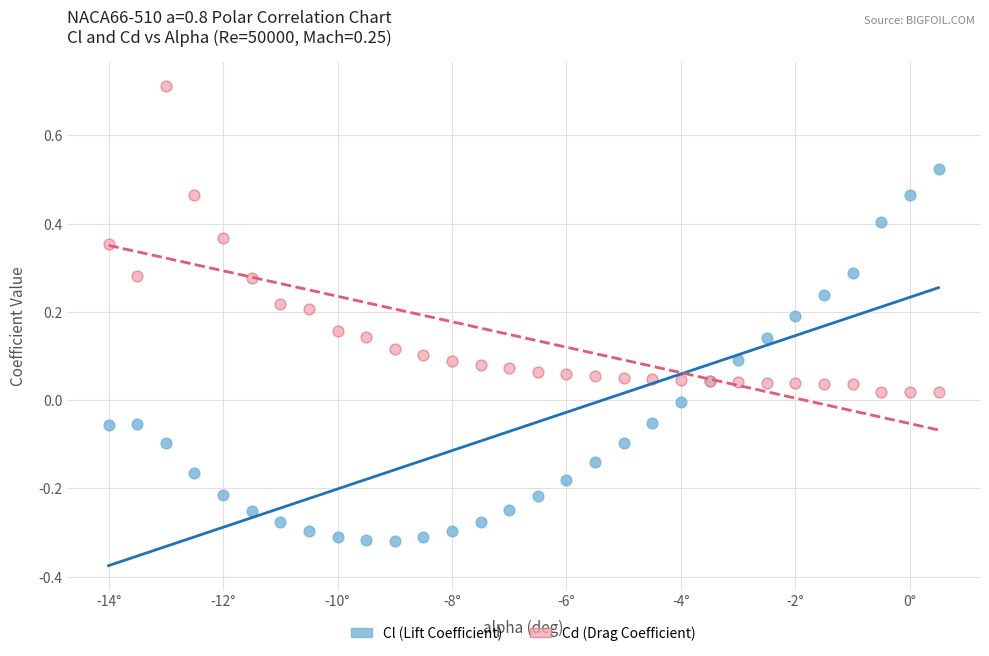

Which series has the largest Y range (max minus min)?

Cl (Lift Coefficient)